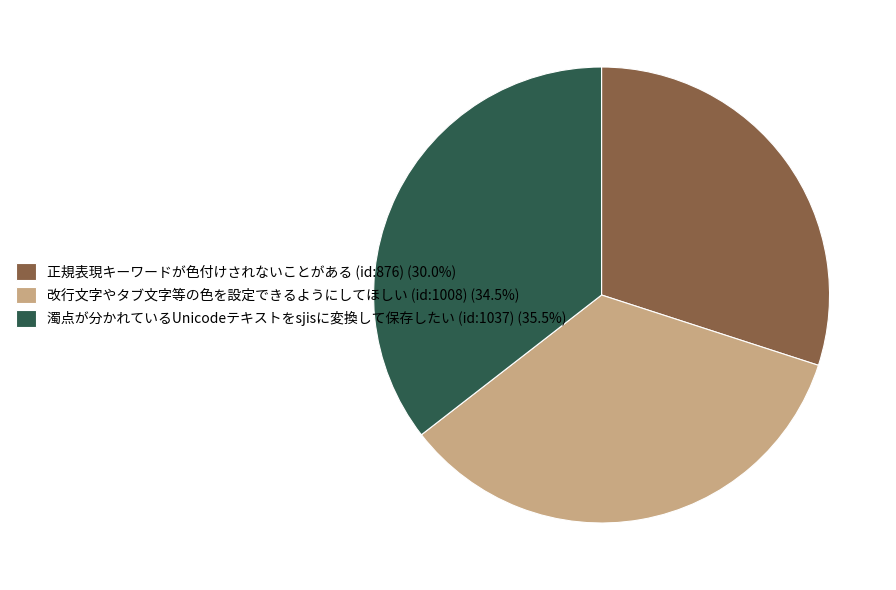

How many slices are in this pie chart?

3